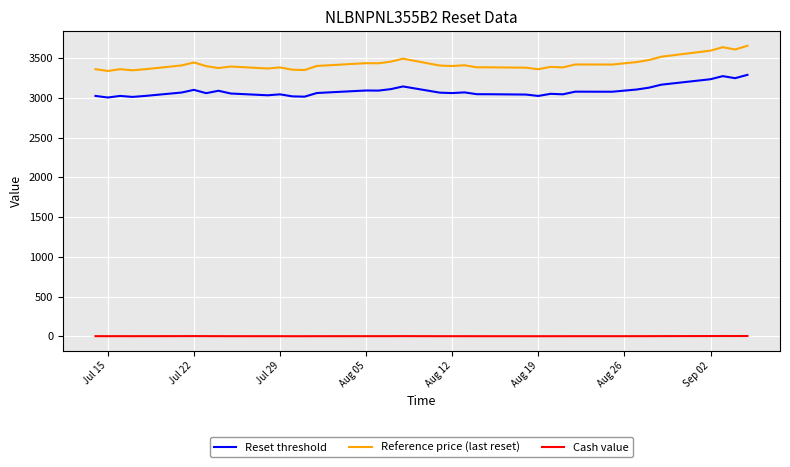

Which series has the largest range (max minus min)?

Reference price (last reset)